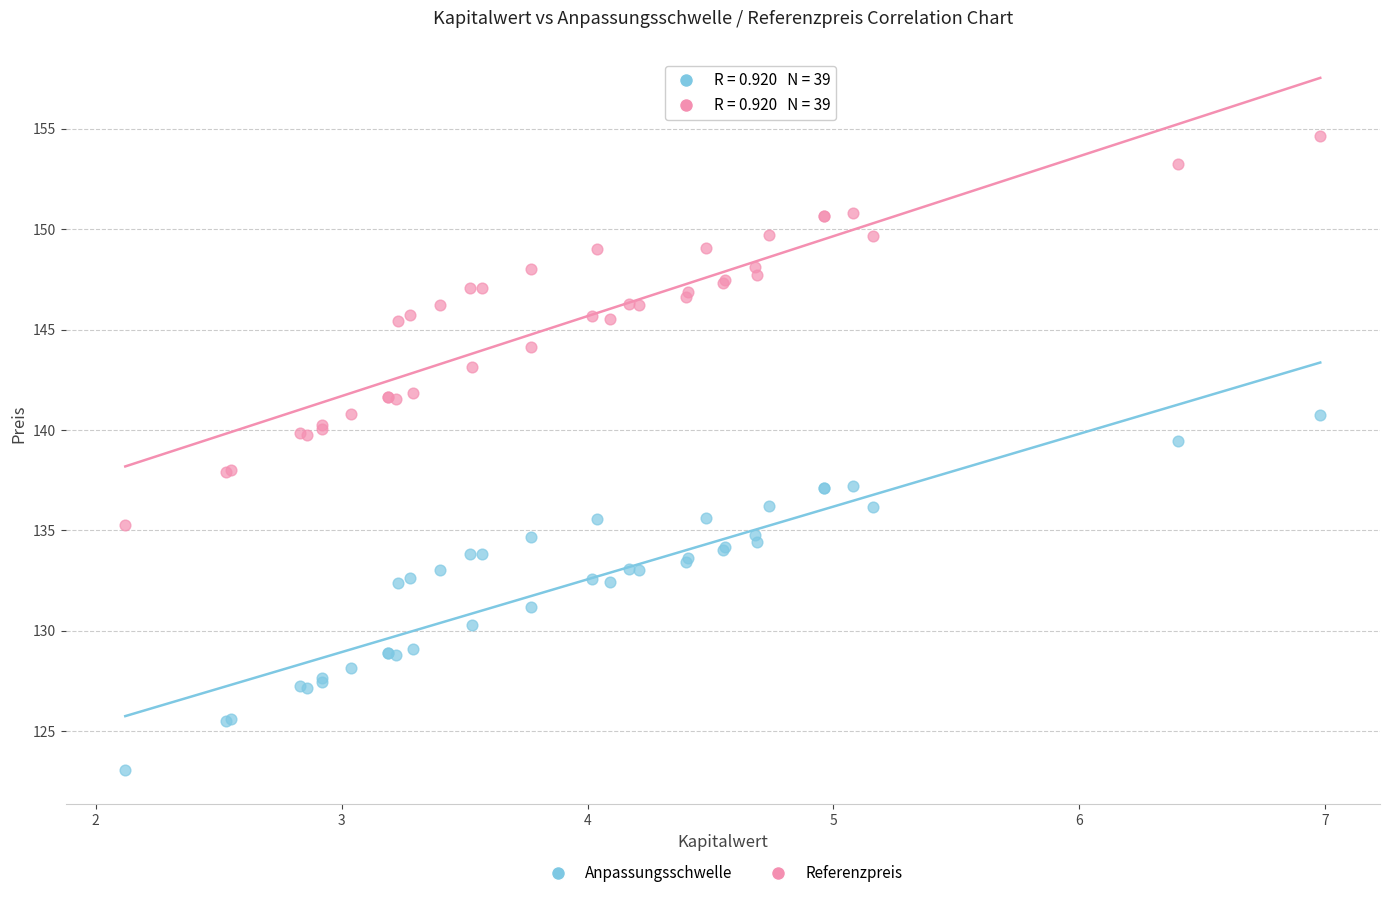

Which series reaches the minimum Y coordinate?

Anpassungsschwelle